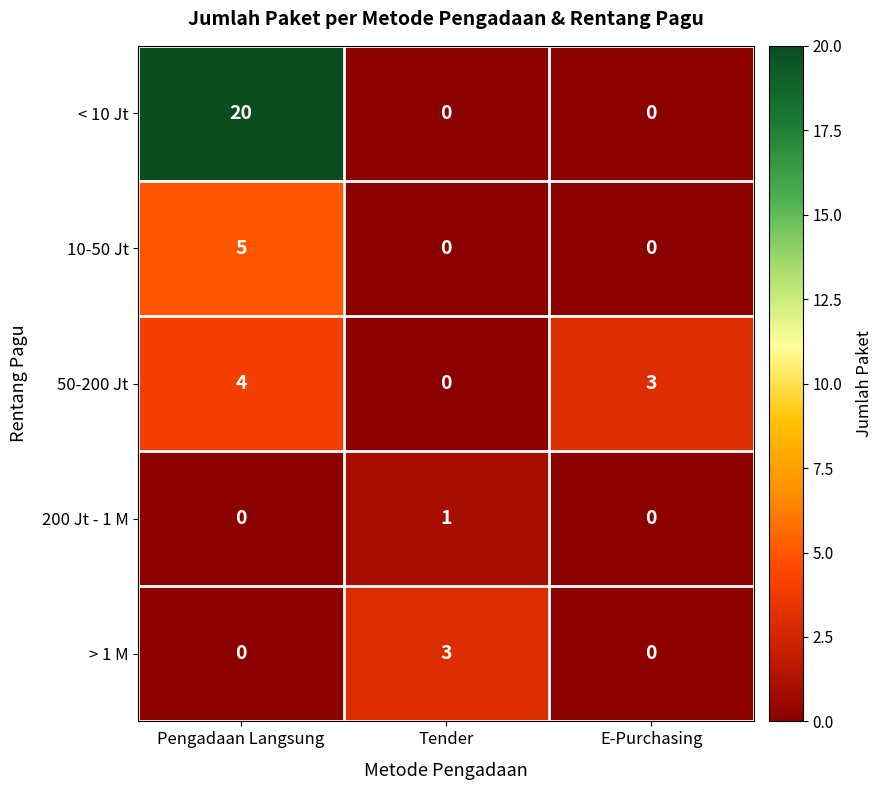

The value of 200 Jt - 1 M at E-Purchasing is -1. True or false?

False